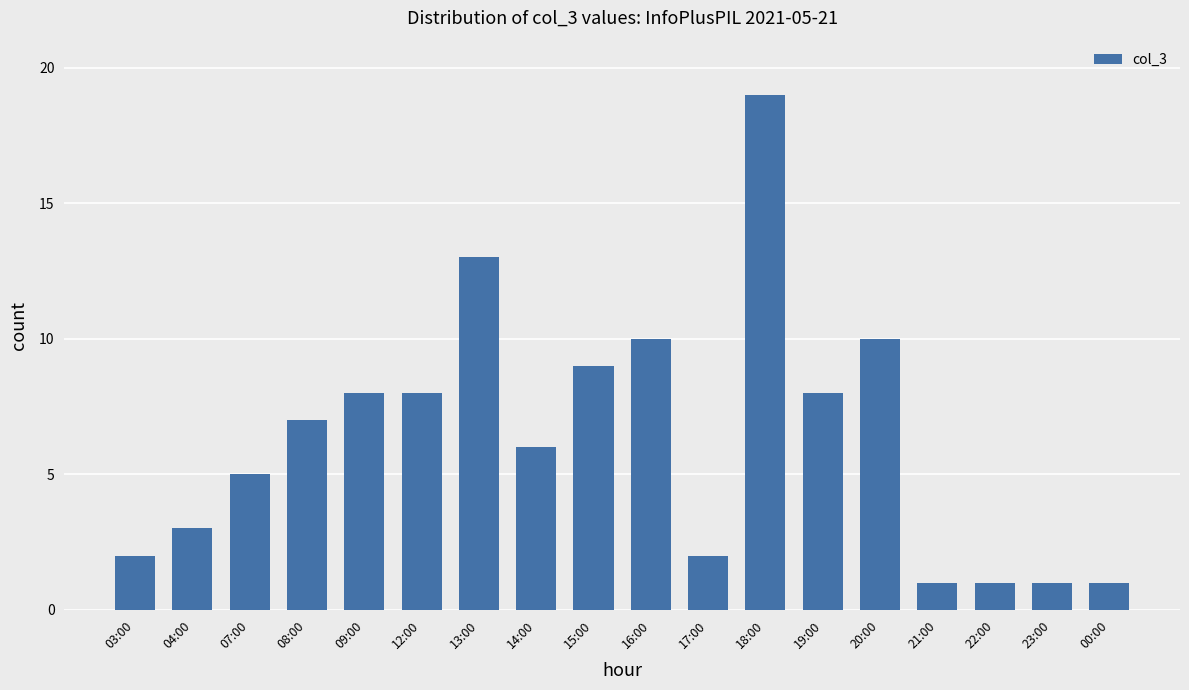

The value at 09:00 is 8. True or false?

True